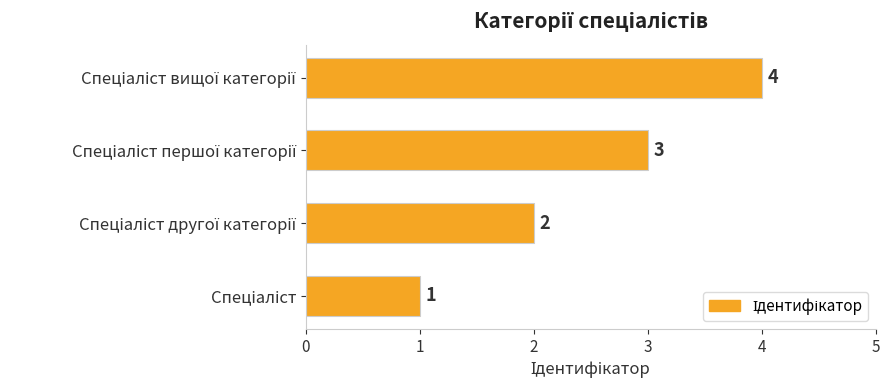

What is the difference between the maximum and minimum values?

3